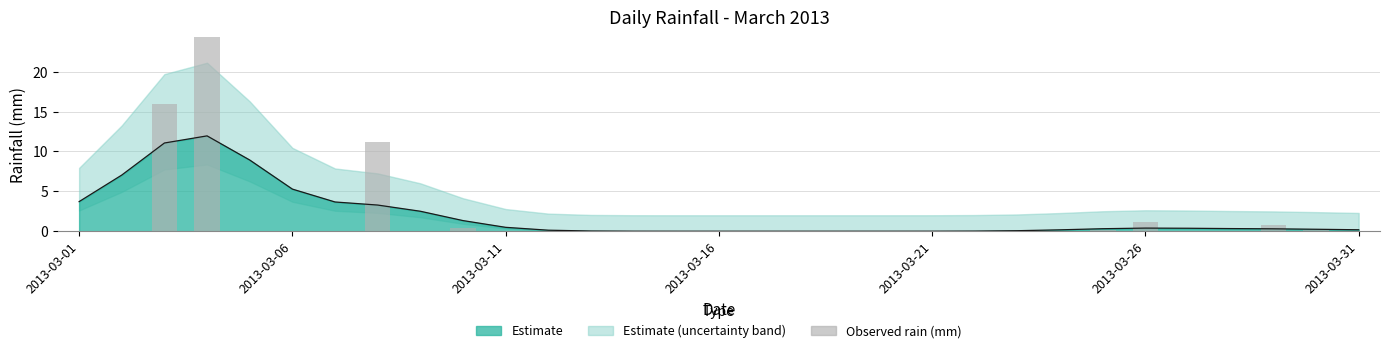

What is the difference between the second highest and second lowest values?

16.0